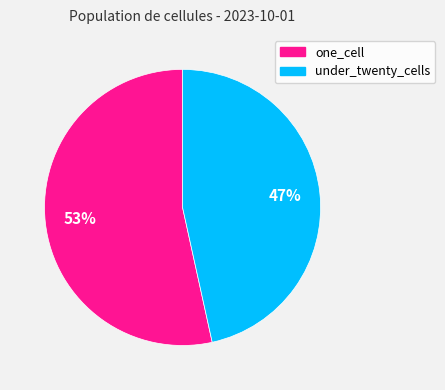

Combined, do under_twenty_cells and one_cell account for over 50%?

Yes